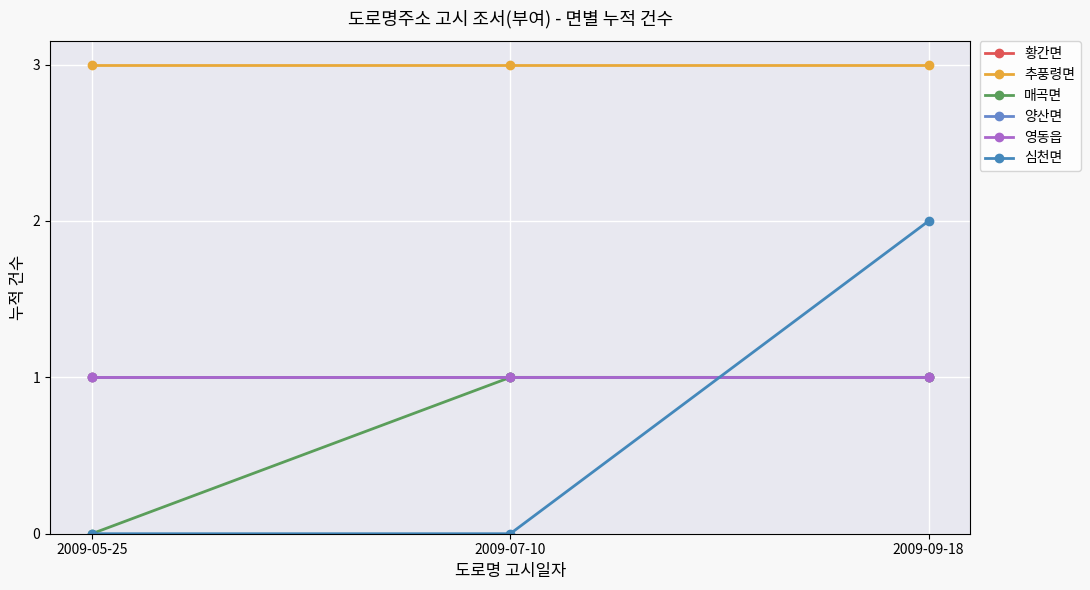

What is the sum of the 심천면 values at 2009-05-25 and 2009-09-18?

2